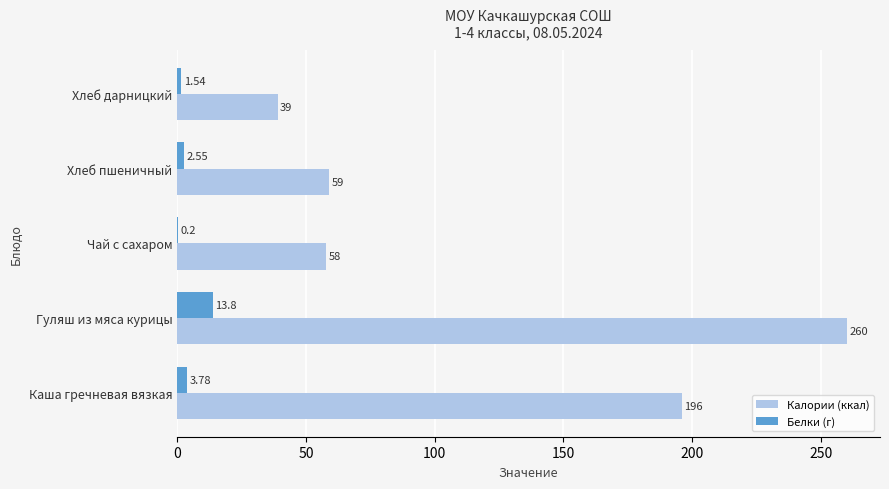

At which category is the sum across all series the highest?

Гуляш из мяса курицы